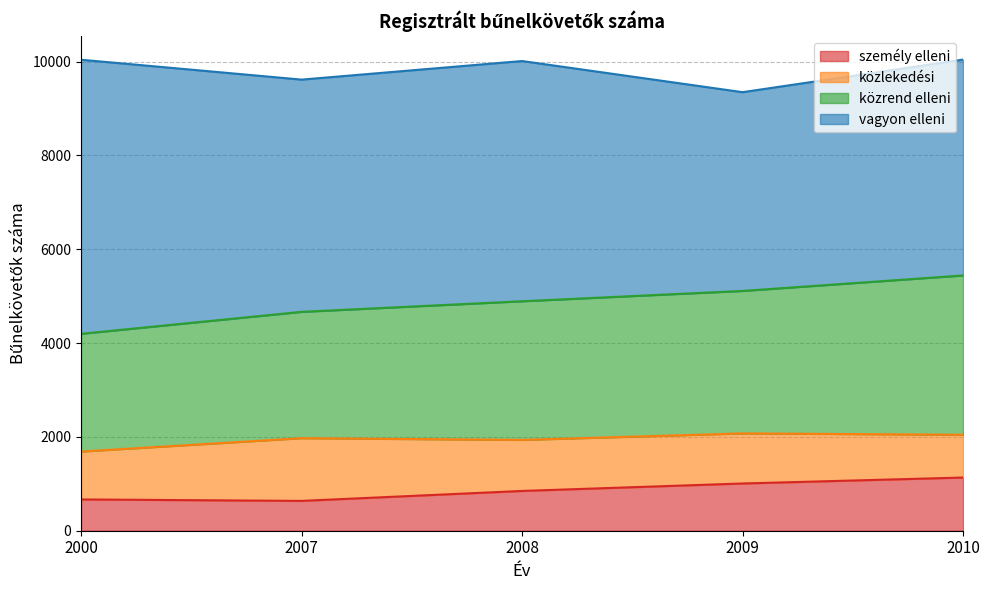

Where is the first local maximum for közlekedési?

2007